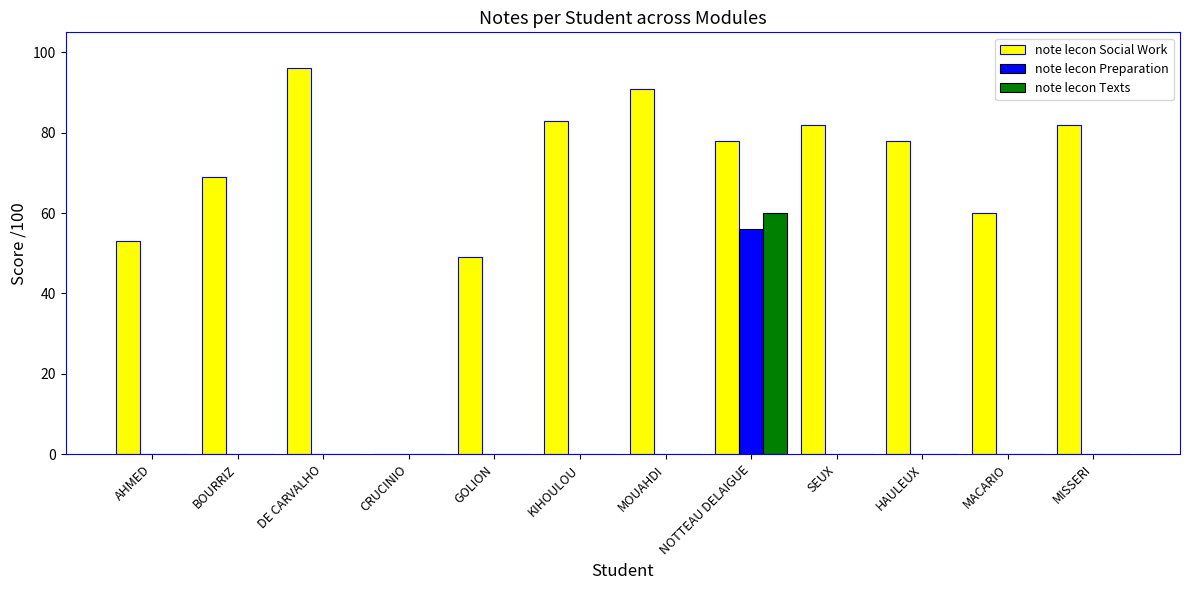

Is it true that note lecon Texts equals 18 at MACARIO?

False